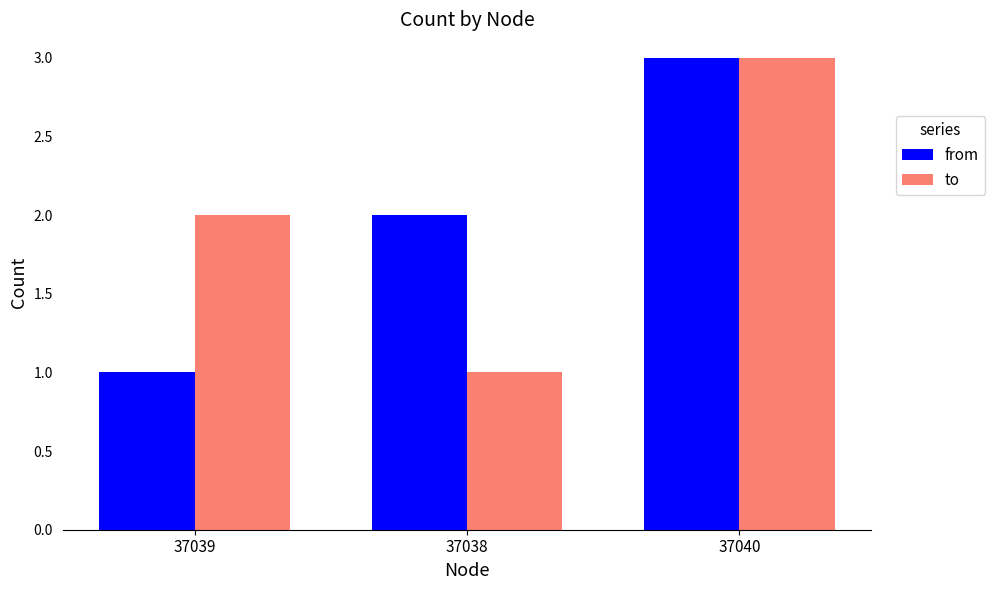

Which series changed the most between 37038 and 37040?

to